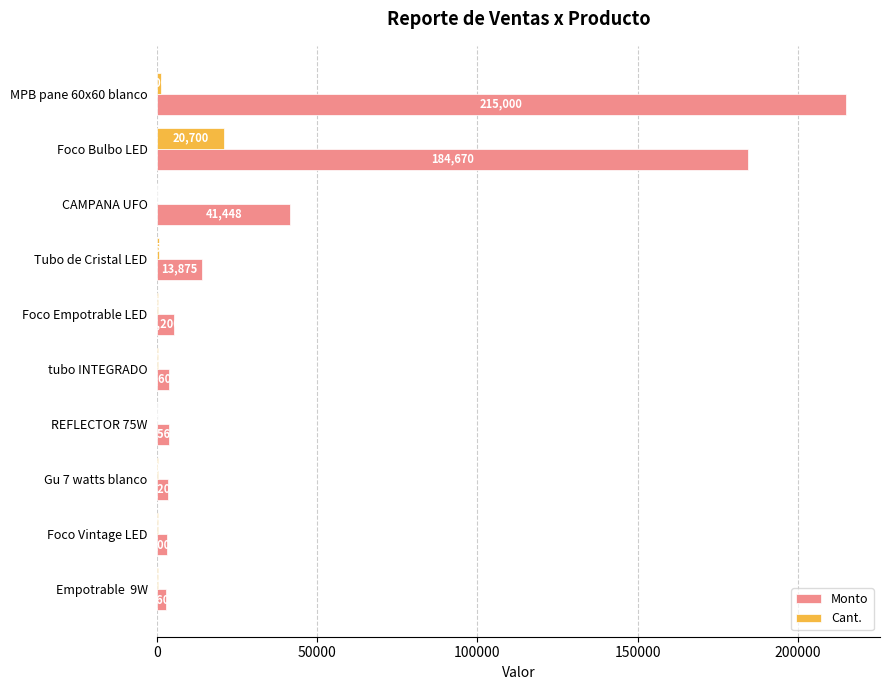

What is the sum of the Monto values at CAMPANA UFO and tubo INTEGRADO?

45048